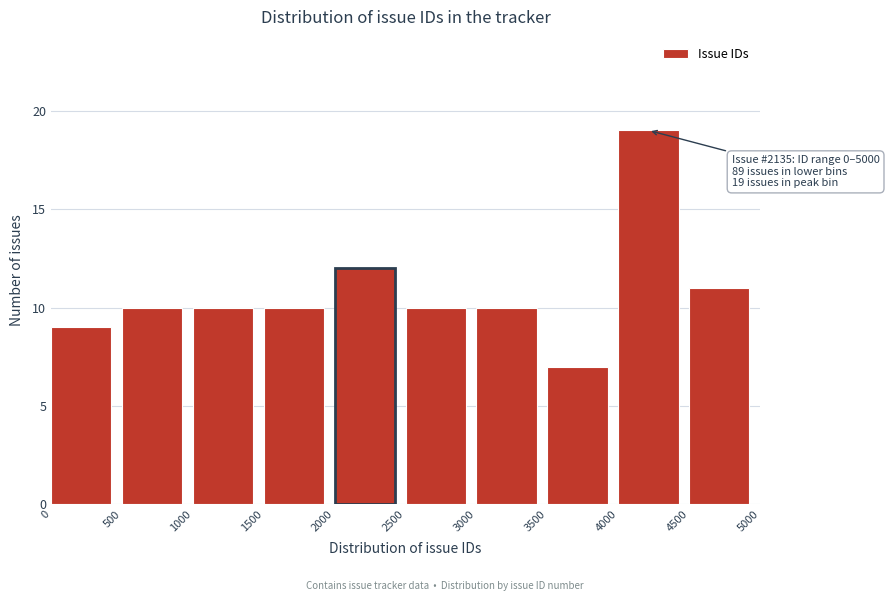

Over which range of the x-axis is the bar tallest?

4000 to 4500